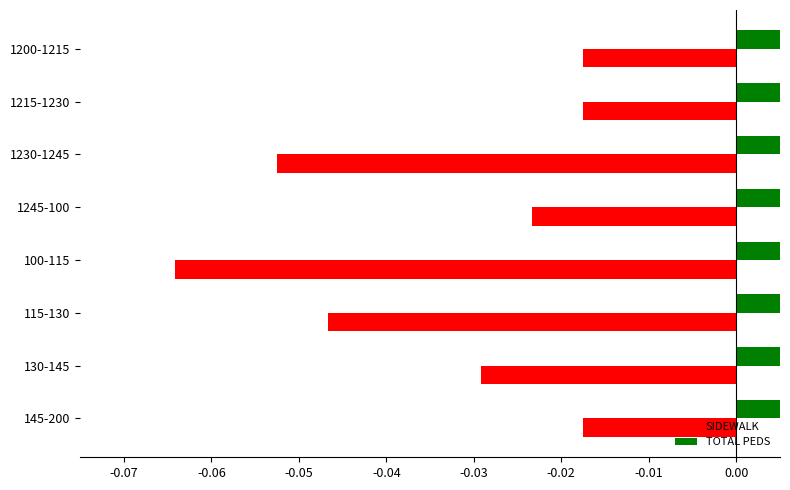

The value of TOTAL PEDS at 1245-100 is 0.0. True or false?

True